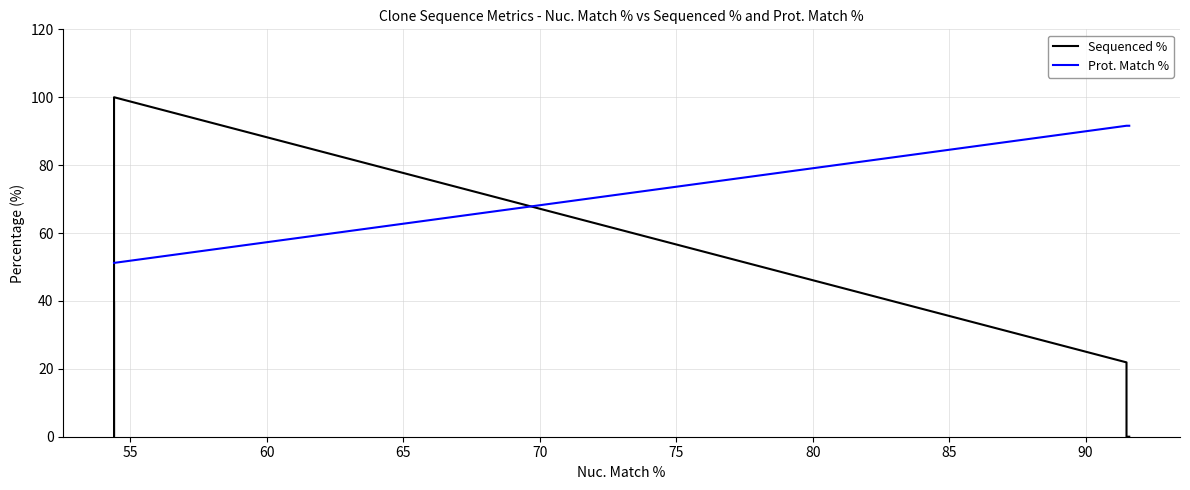

List the series in order of their overall mean, lowest first.

Sequenced %, Prot. Match %